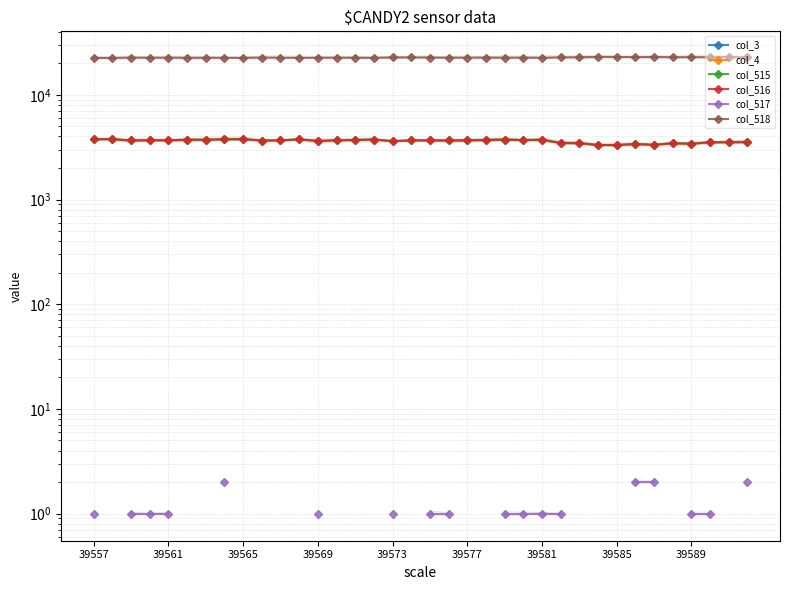

What are all the series names shown in the legend?

col_3, col_4, col_515, col_516, col_517, col_518